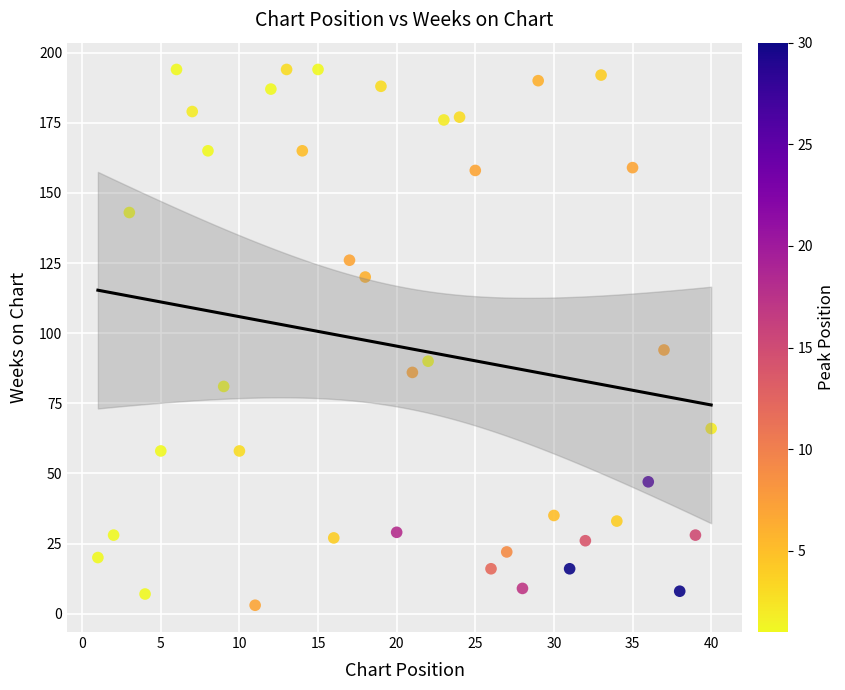

What Y value in the scatter plot is closest to 98?

94